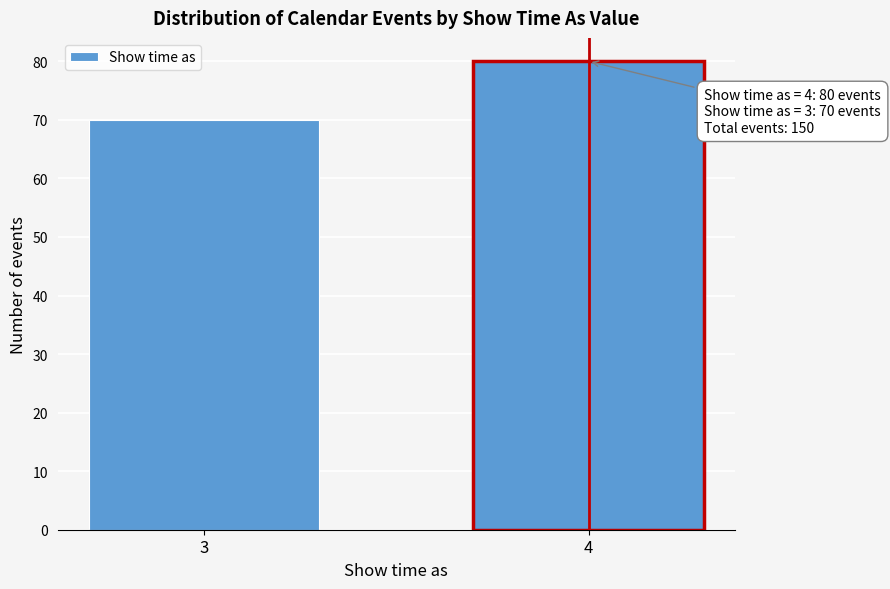

Reading left to right, what are all the values shown in this chart?

3=70	4=80